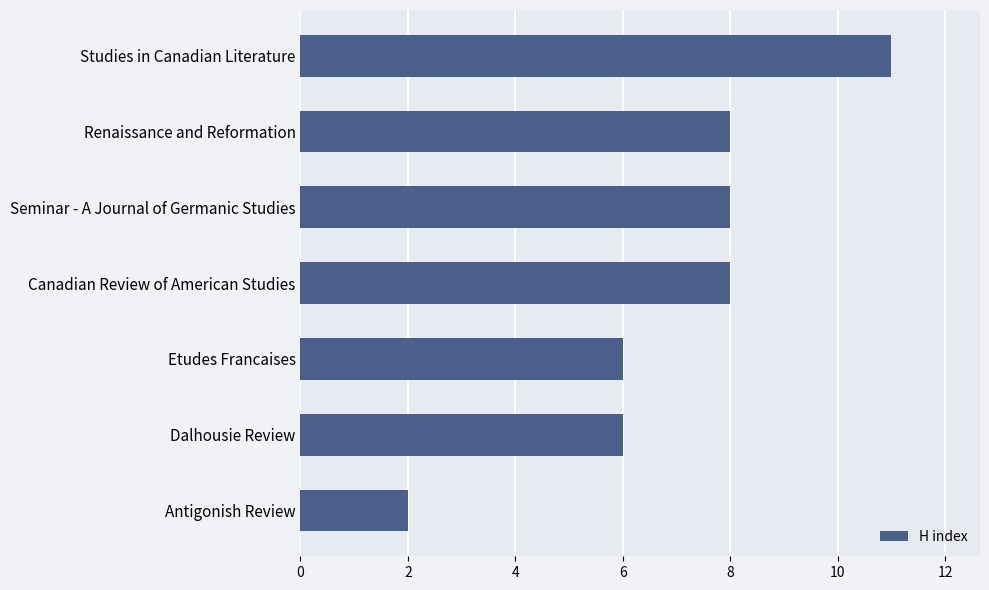

Count the values in the range 6 to 8.

5